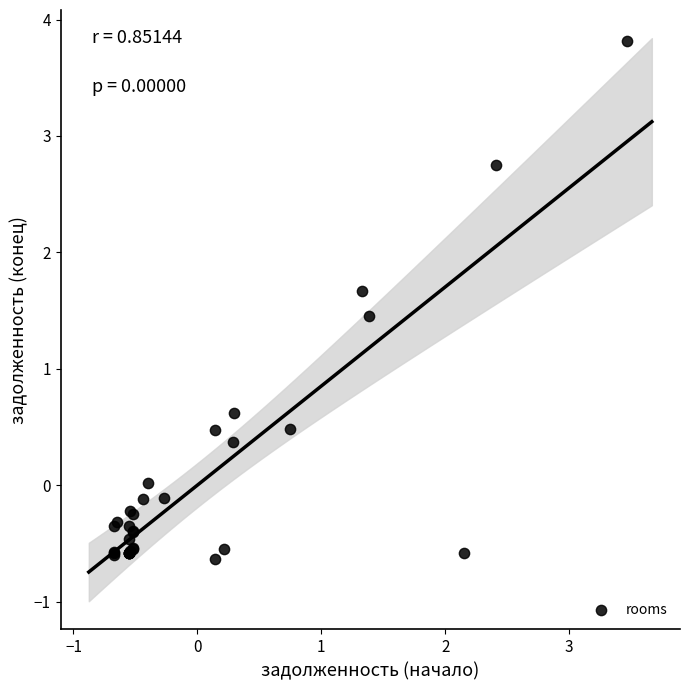

What Y value in the scatter plot is closest to 1?

0.6